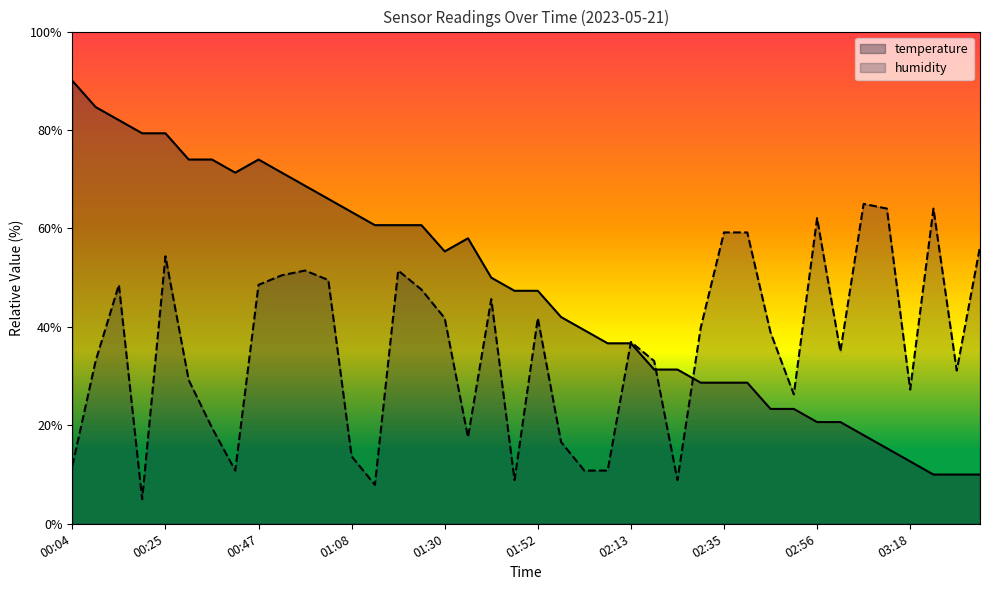

What is the label of the 21st point from the right?

01:47